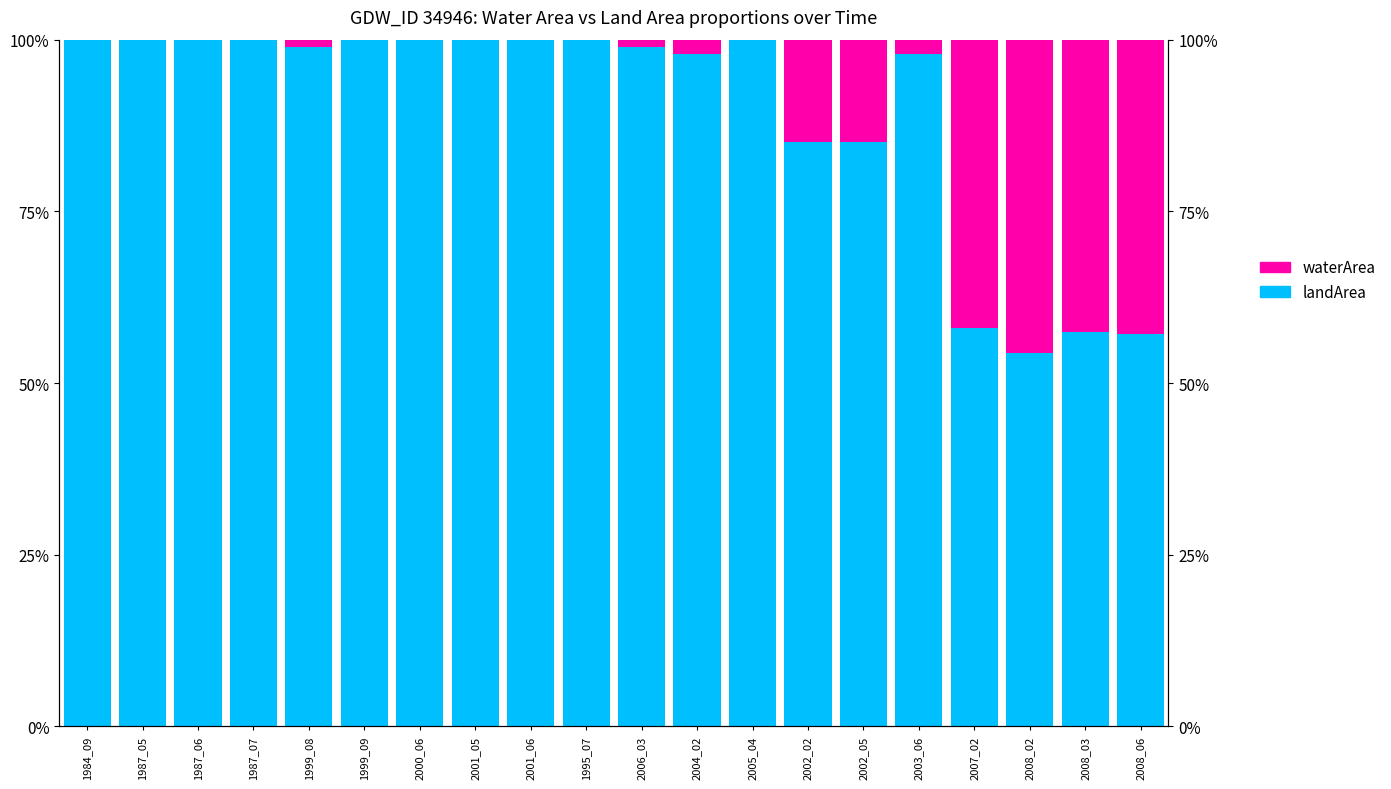

What is the value of the landArea bar at the 8th from the left?

100.0